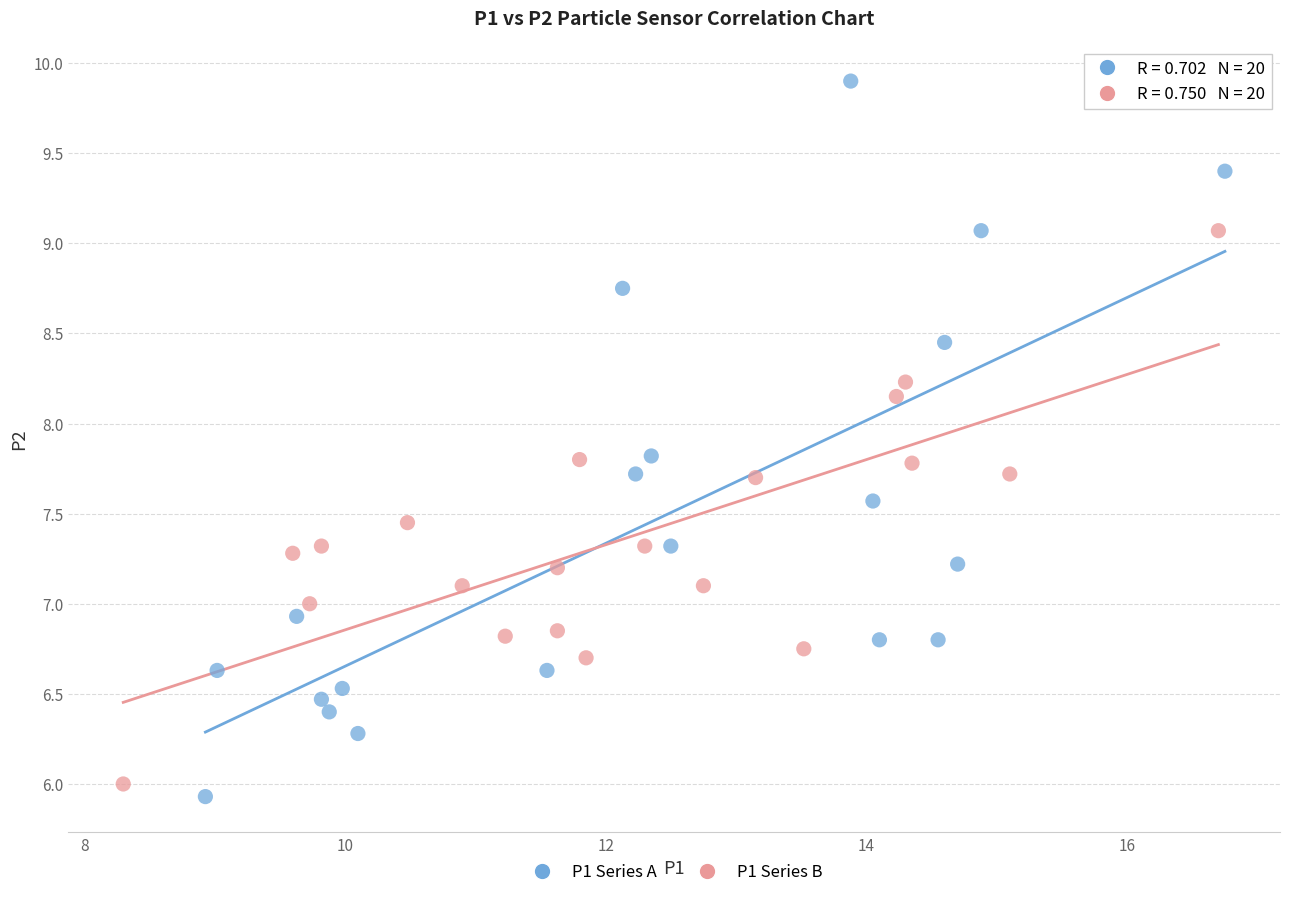

Which series reaches the maximum Y coordinate?

P1 Series A